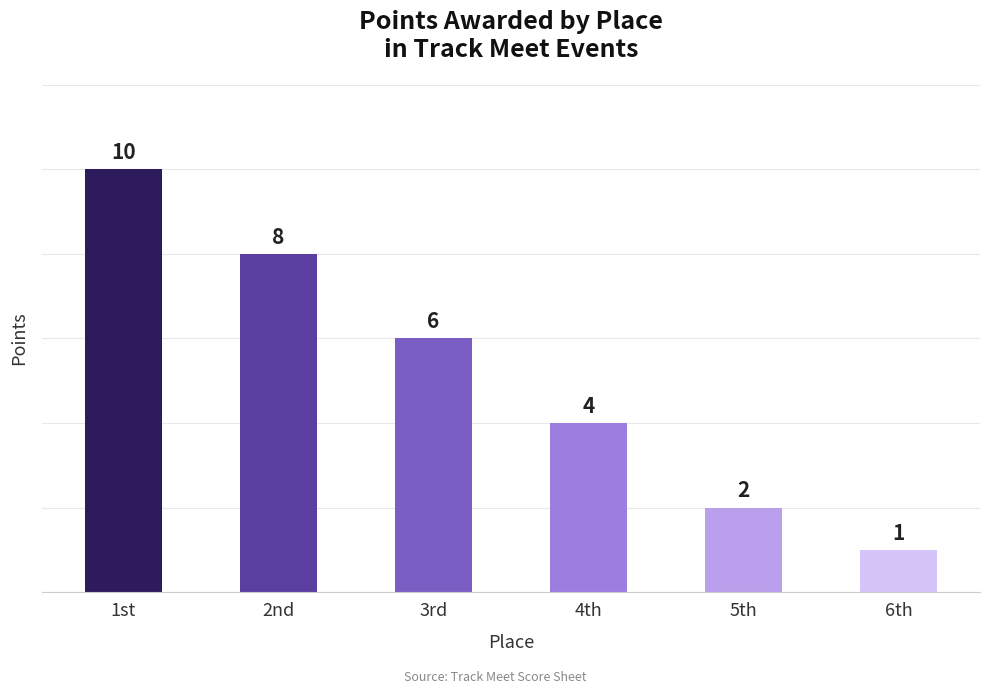

The chart shows a value of 6 at 3rd. True or false?

True